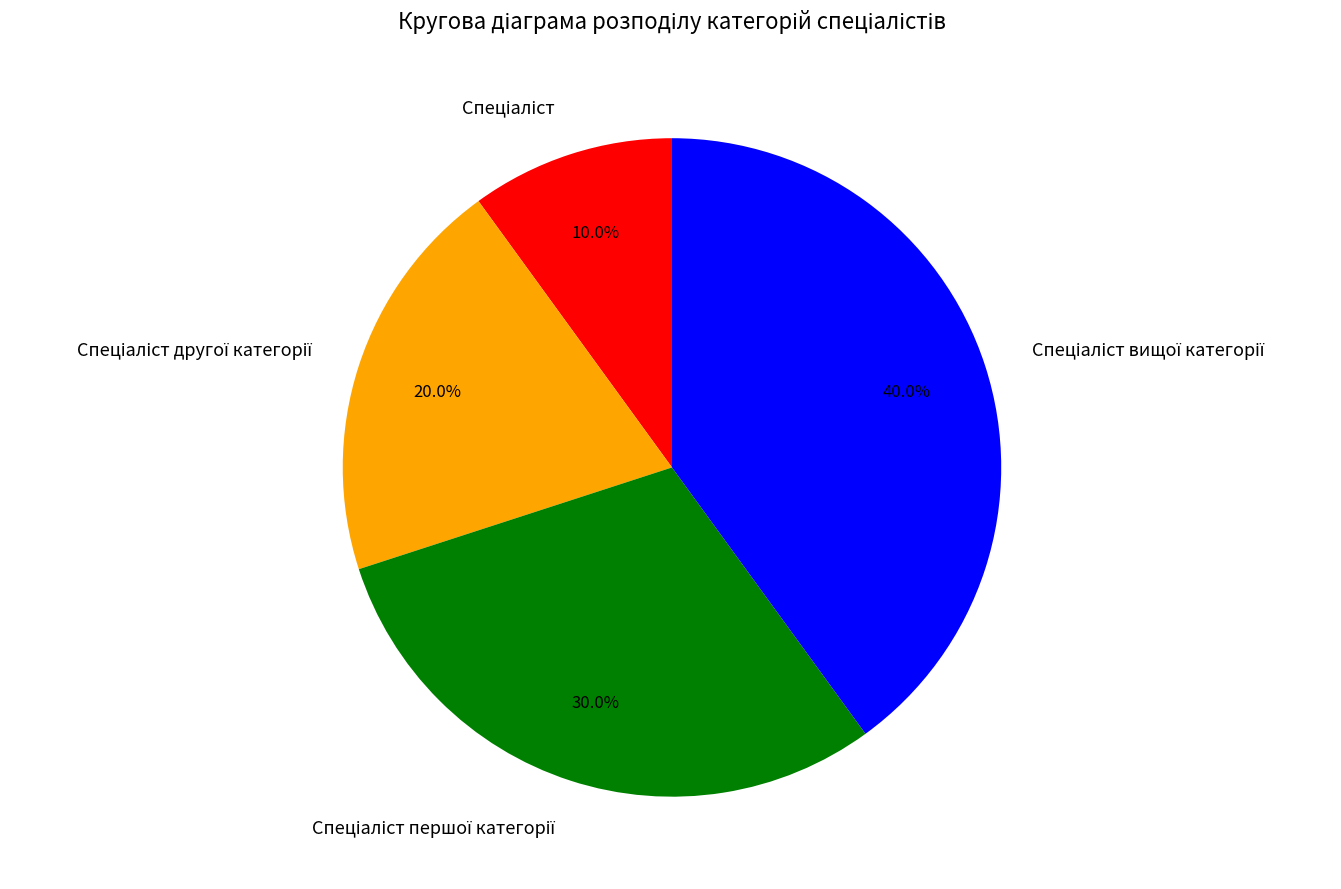

Is there any slice that represents more than half of the pie?

No